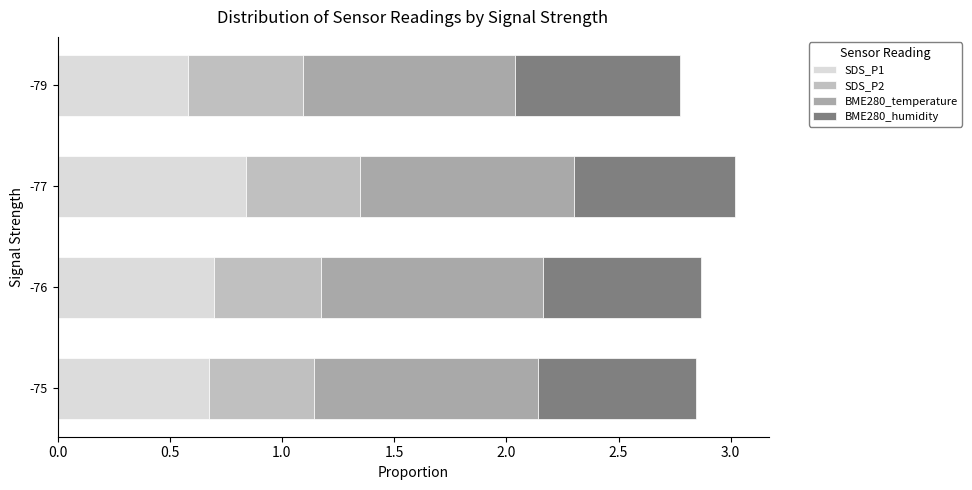

What position from the right is 1.0?

2